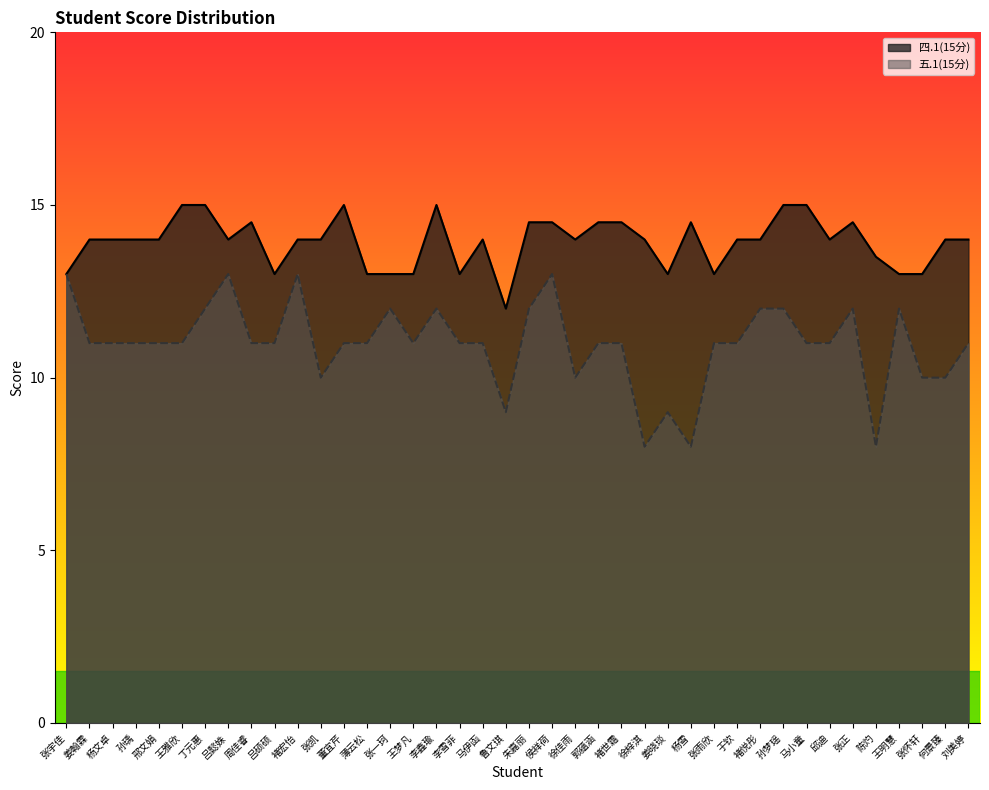

At which label is 五.1(15分) closest to 10?

张凯